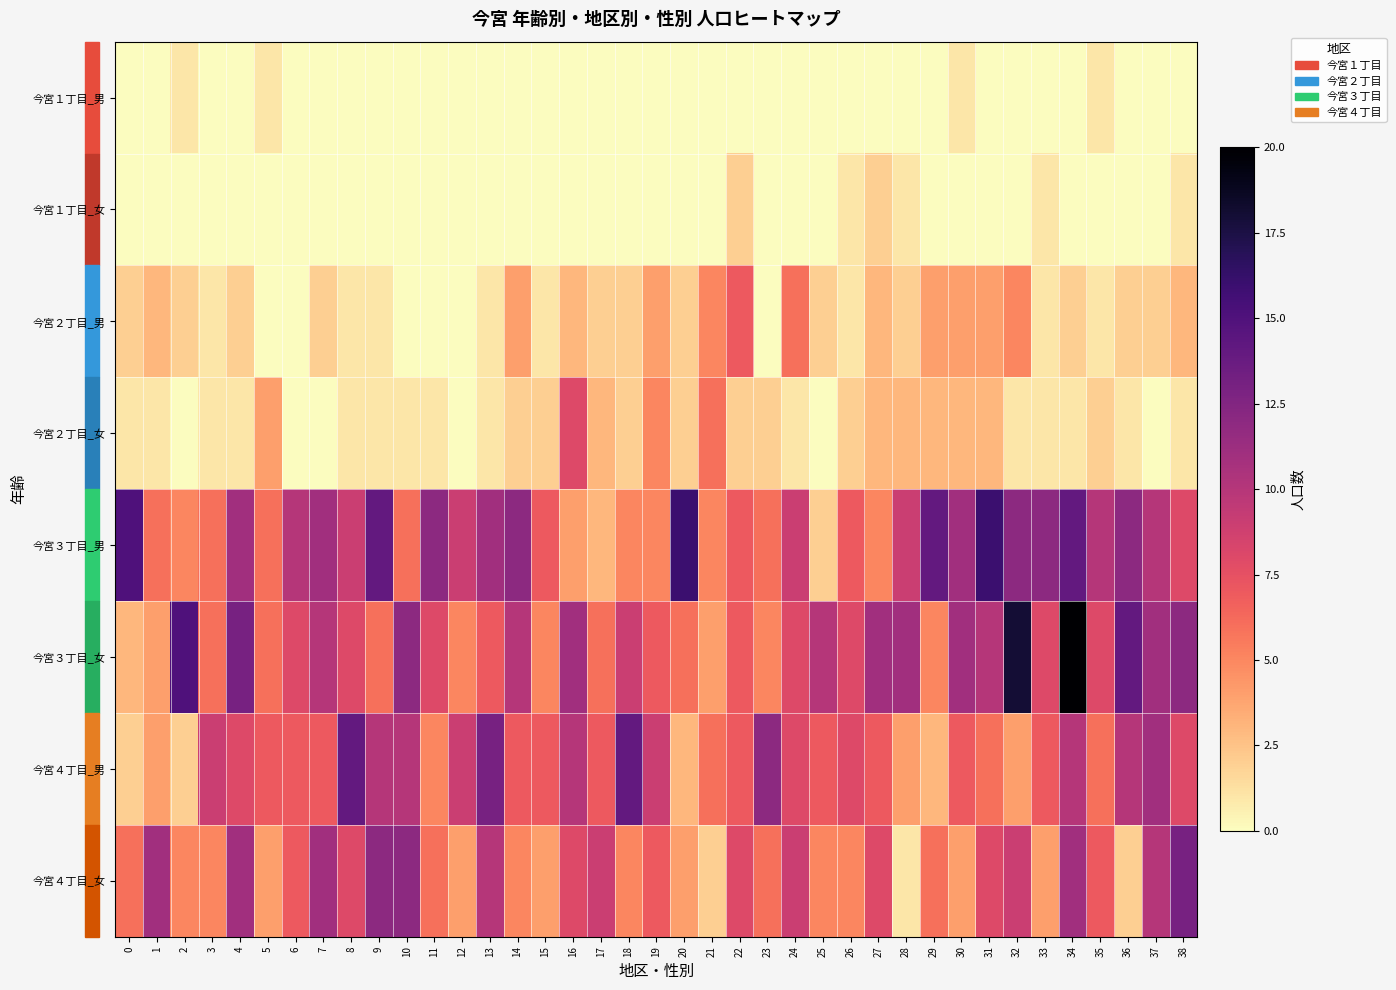

Reading left to right, list all the values displayed in this chart.

今宮１丁目_男: 0=0	1=0	2=1	3=0	4=0	5=1	6=0	7=0	8=0	9=0	10=0	11=0	12=0	13=0	14=0	15=0	16=0	17=0	18=0	19=0	20=0	21=0	22=0	23=0	24=0	25=0	26=0	27=0	28=0	29=0	30=1	31=0	32=0	33=0	34=0	35=1	36=0	37=0	38=0
今宮１丁目_女: 0=0	1=0	2=0	3=0	4=0	5=0	6=0	7=0	8=0	9=0	10=0	11=0	12=0	13=0	14=0	15=0	16=0	17=0	18=0	19=0	20=0	21=0	22=2	23=0	24=0	25=0	26=1	27=2	28=1	29=0	30=0	31=0	32=0	33=1	34=0	35=0	36=0	37=0	38=1
今宮２丁目_男: 0=2	1=3	2=2	3=1	4=2	5=0	6=0	7=2	8=1	9=1	10=0	11=0	12=0	13=1	14=4	15=1	16=3	17=2	18=2	19=4	20=2	21=5	22=7	23=0	24=6	25=2	26=1	27=3	28=2	29=4	30=4	31=4	32=5	33=1	34=2	35=1	36=2	37=2	38=3
今宮２丁目_女: 0=1	1=1	2=0	3=1	4=1	5=4	6=0	7=0	8=1	9=1	10=1	11=1	12=0	13=1	14=2	15=2	16=8	17=3	18=2	19=5	20=2	21=6	22=2	23=2	24=1	25=0	26=2	27=3	28=3	29=3	30=3	31=3	32=1	33=1	34=1	35=2	36=1	37=0	38=1
今宮３丁目_男: 0=15	1=6	2=5	3=6	4=11	5=6	6=10	7=11	8=9	9=14	10=6	11=12	12=9	13=11	14=12	15=7	16=4	17=3	18=5	19=5	20=16	21=5	22=7	23=6	24=9	25=2	26=7	27=5	28=9	29=14	30=11	31=16	32=12	33=12	34=14	35=10	36=12	37=10	38=8
今宮３丁目_女: 0=3	1=4	2=15	3=6	4=13	5=6	6=8	7=10	8=8	9=6	10=12	11=8	12=5	13=7	14=10	15=5	16=11	17=6	18=9	19=7	20=6	21=4	22=7	23=5	24=8	25=10	26=8	27=11	28=11	29=5	30=11	31=10	32=18	33=8	34=20	35=8	36=14	37=11	38=12
今宮４丁目_男: 0=2	1=4	2=2	3=9	4=8	5=7	6=7	7=7	8=14	9=10	10=10	11=5	12=9	13=13	14=7	15=7	16=10	17=7	18=14	19=9	20=3	21=6	22=7	23=12	24=8	25=7	26=8	27=7	28=4	29=3	30=7	31=6	32=4	33=7	34=10	35=6	36=10	37=11	38=8
今宮４丁目_女: 0=6	1=11	2=5	3=5	4=11	5=4	6=7	7=11	8=8	9=12	10=12	11=6	12=4	13=10	14=5	15=4	16=8	17=9	18=5	19=7	20=4	21=2	22=8	23=6	24=9	25=5	26=5	27=8	28=1	29=6	30=4	31=8	32=9	33=4	34=11	35=7	36=2	37=10	38=13